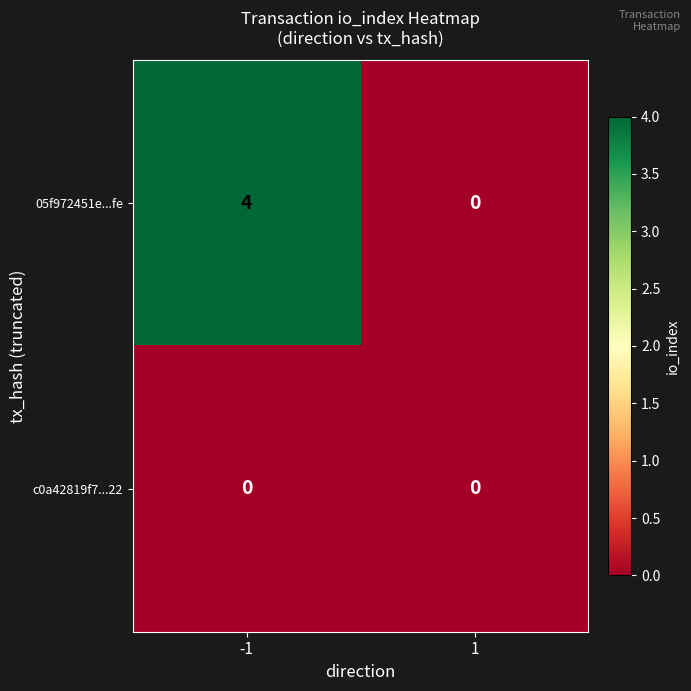

The c0a42819f7...22 series shows 0 at -1. True or false?

True